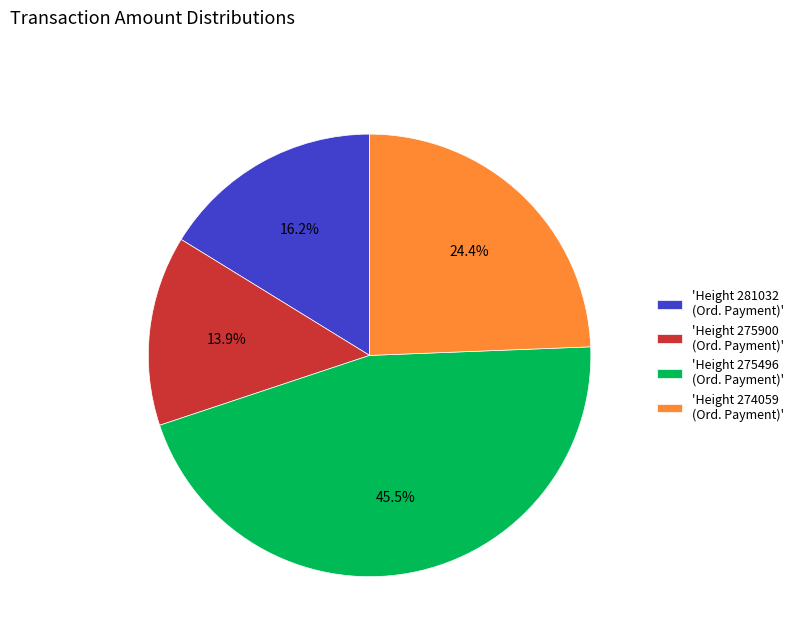

How many slices are in this pie chart?

4